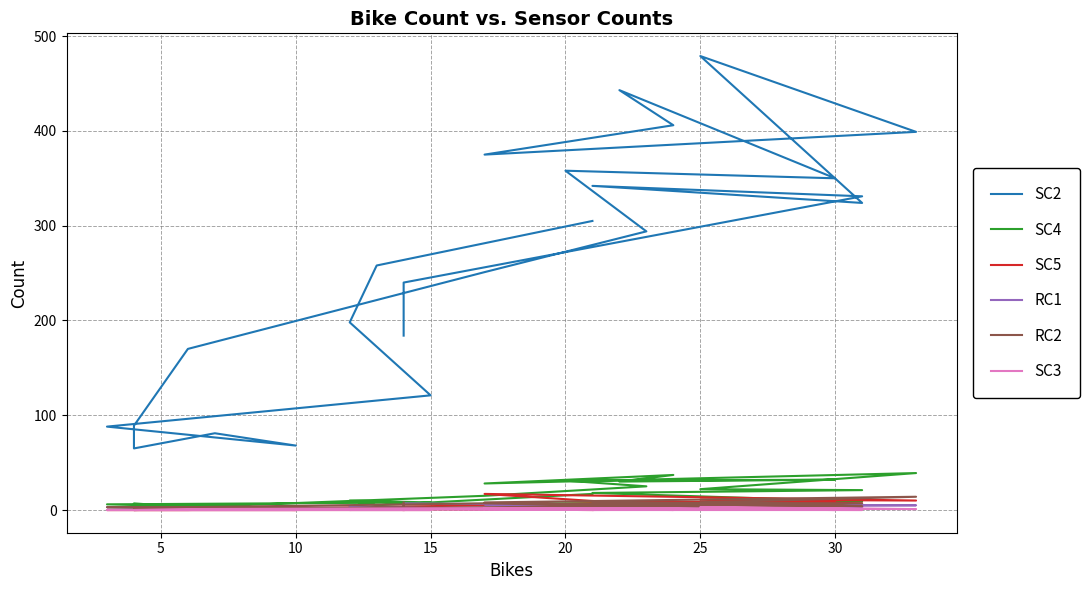

What is the maximum value for SC3?

3